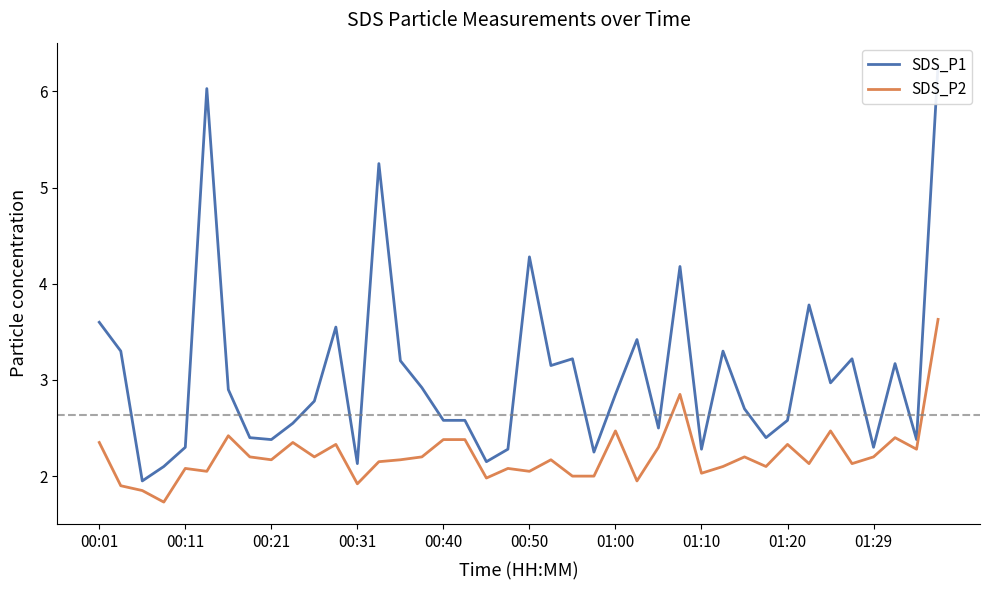

At 00:21, list the series in order from largest to smallest.

SDS_P1, SDS_P2